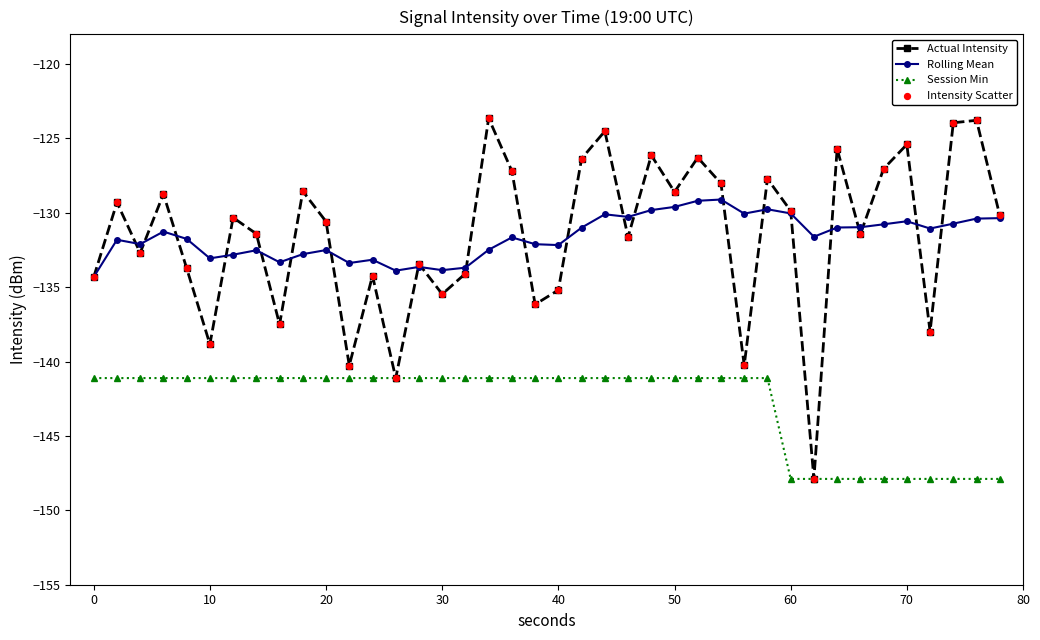

Rank the series by their maximum value, from highest to lowest.

Actual Intensity, Rolling Mean, Session Min